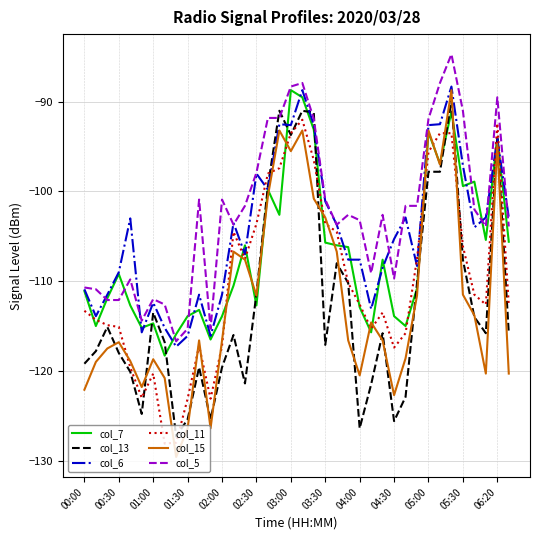

What is the smallest value displayed?

-129.6